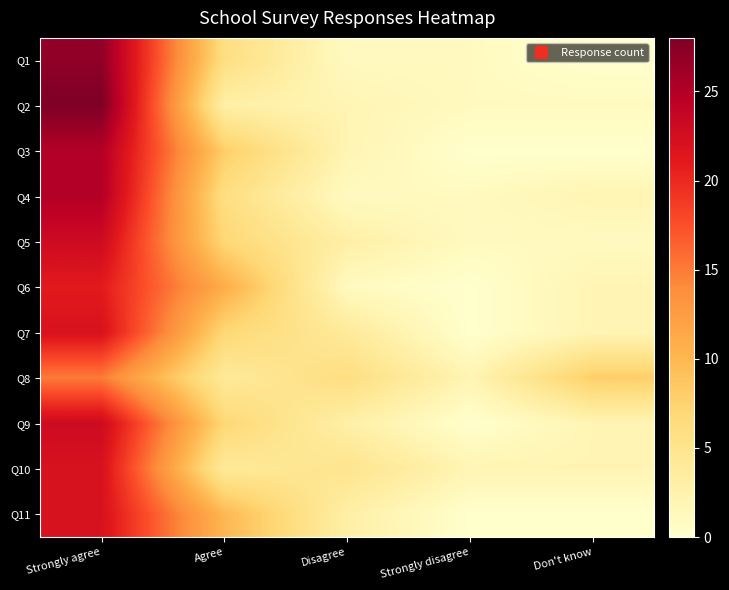

Reading left to right, what are all the values shown in this chart?

Q1: Strongly agree=27	Agree=6	Disagree=1	Strongly disagree=1	Don't know=0
Q2: Strongly agree=28	Agree=3	Disagree=2	Strongly disagree=1	Don't know=1
Q3: Strongly agree=25	Agree=8	Disagree=2	Strongly disagree=0	Don't know=0
Q4: Strongly agree=25	Agree=6	Disagree=1	Strongly disagree=1	Don't know=2
Q5: Strongly agree=23	Agree=7	Disagree=3	Strongly disagree=1	Don't know=1
Q6: Strongly agree=21	Agree=11	Disagree=1	Strongly disagree=0	Don't know=2
Q7: Strongly agree=22	Agree=7	Disagree=4	Strongly disagree=0	Don't know=2
Q8: Strongly agree=15	Agree=4	Disagree=6	Strongly disagree=2	Don't know=8
Q9: Strongly agree=23	Agree=7	Disagree=3	Strongly disagree=0	Don't know=2
Q10: Strongly agree=22	Agree=4	Disagree=5	Strongly disagree=2	Don't know=2
Q11: Strongly agree=22	Agree=10	Disagree=3	Strongly disagree=0	Don't know=0